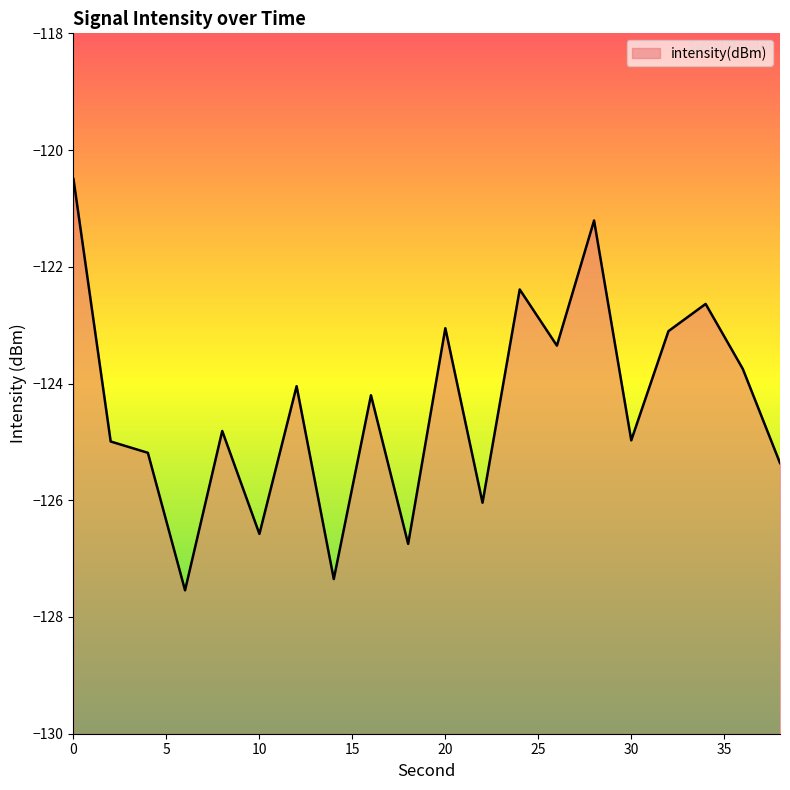

What is the maximum value shown in the chart?

-120.5